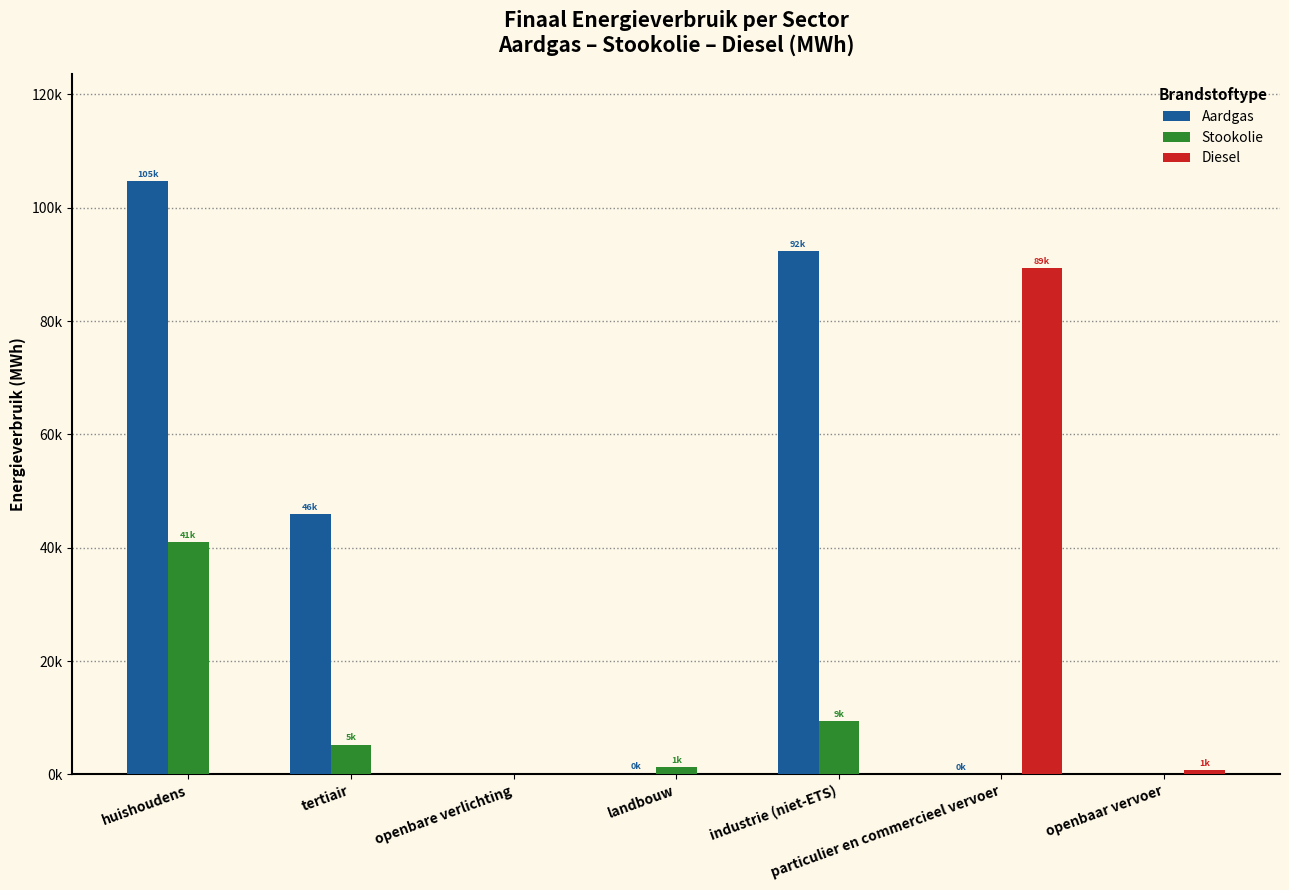

Are the bars horizontal?

No